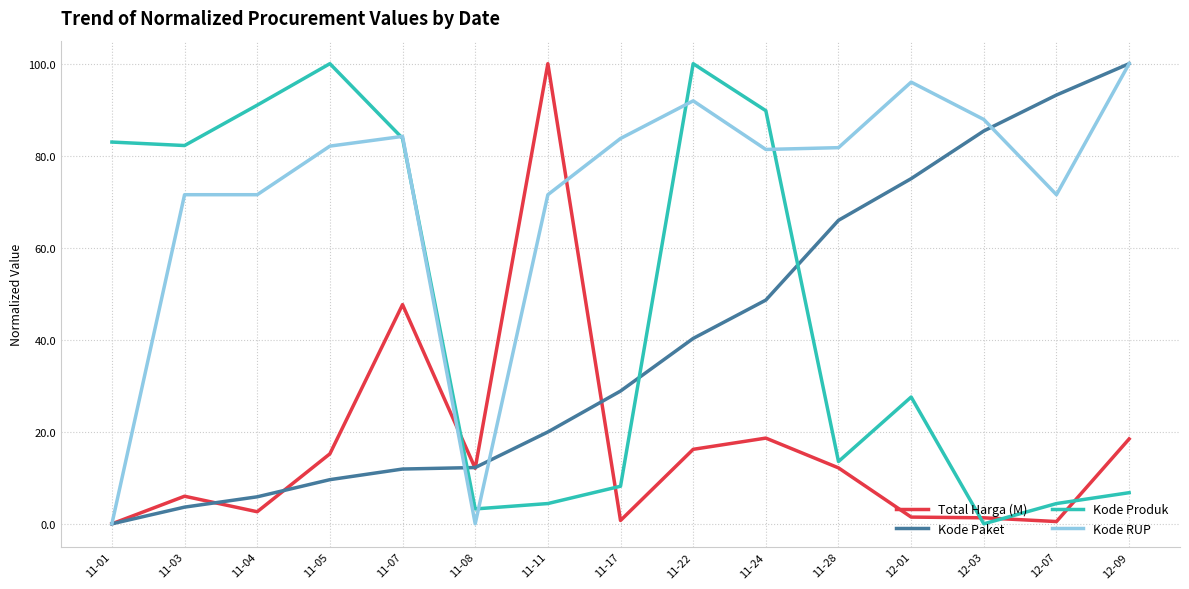

What is the difference between the maximum and minimum values in the Kode Paket series?

100.0